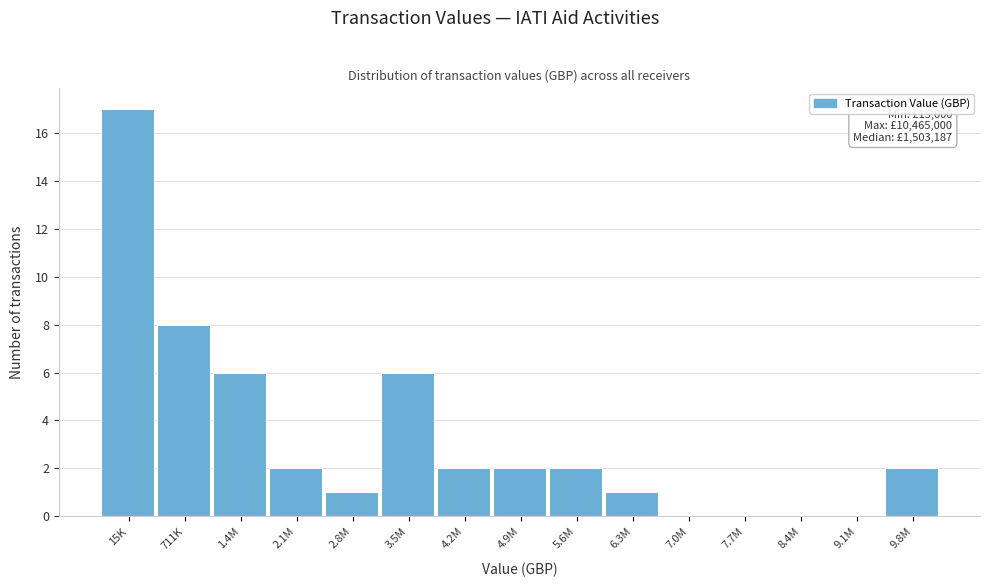

Reading left to right, transcribe all the data shown in this chart.

15K=17	711K=8	1.4M=6	2.1M=2	2.8M=1	3.5M=6	4.2M=2	4.9M=2	5.6M=2	6.3M=1	7.0M=0	7.7M=0	8.4M=0	9.1M=0	9.8M=2